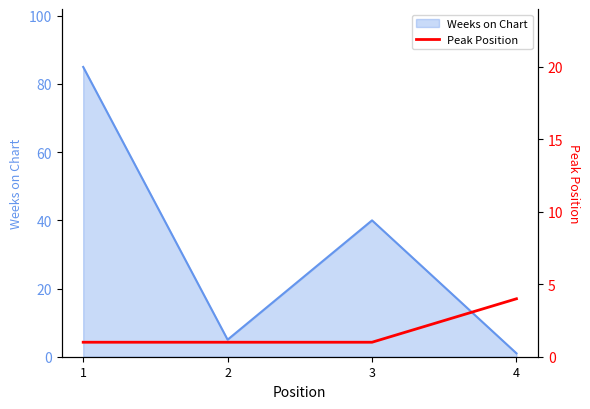

List the labels in order of Weeks on Chart value, largest first.

1, 3, 2, 4